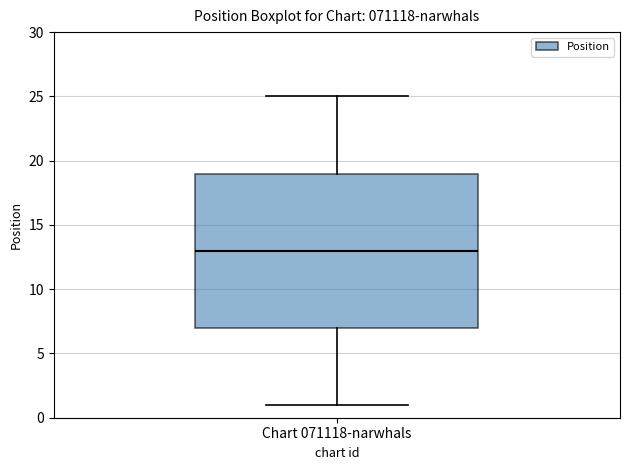

Read this box plot against the y-axis: the position of the median line, the range covered by the box, and the ends of both whiskers. The values are not printed on the chart, so give them approximately, as read against the axis.

median 13, box 7 to 19, whiskers 1 to 25